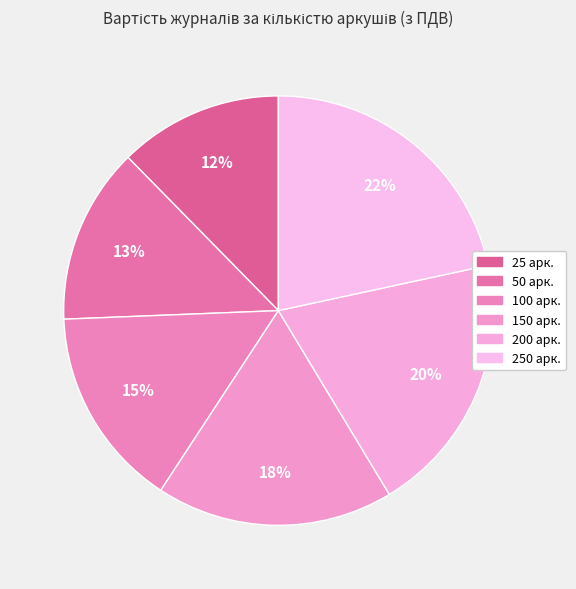

How many segments does this pie chart have?

6